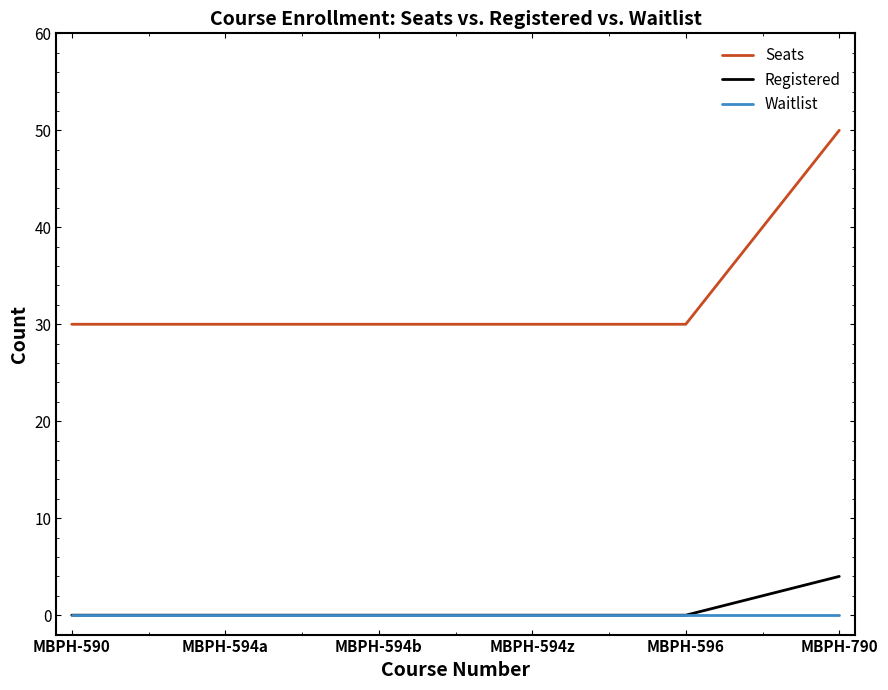

Reading left to right, list all the values displayed in this chart.

Seats: 30	30	30	30	30	50
Registered: 0	0	0	0	0	4
Waitlist: 0	0	0	0	0	0